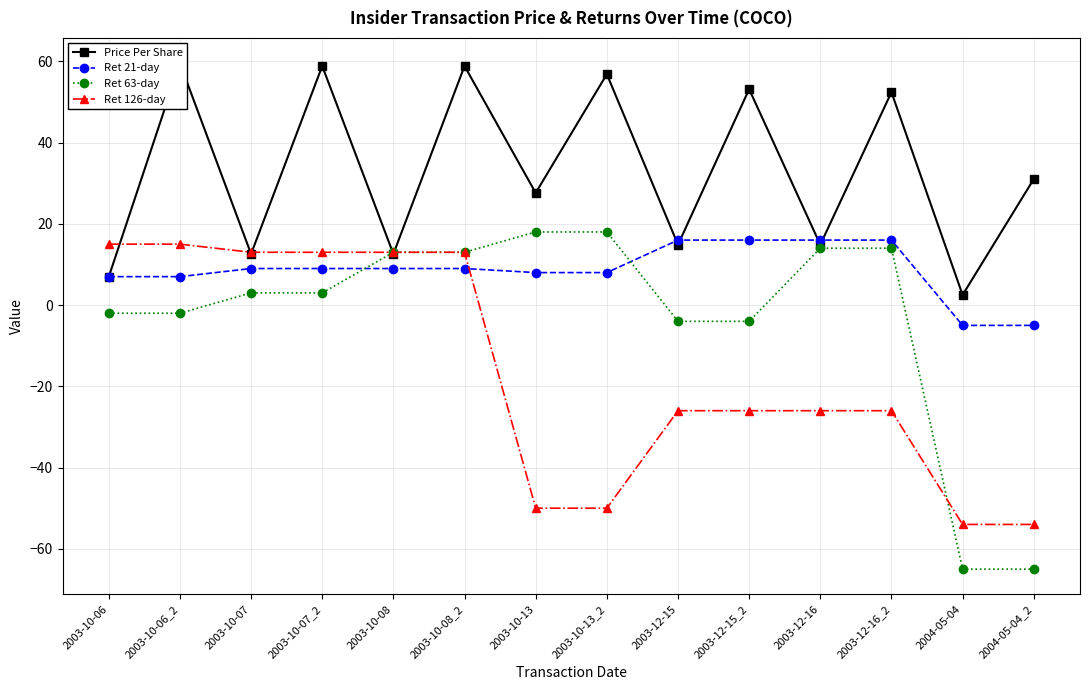

How many values in Ret 126-day are below zero?

8